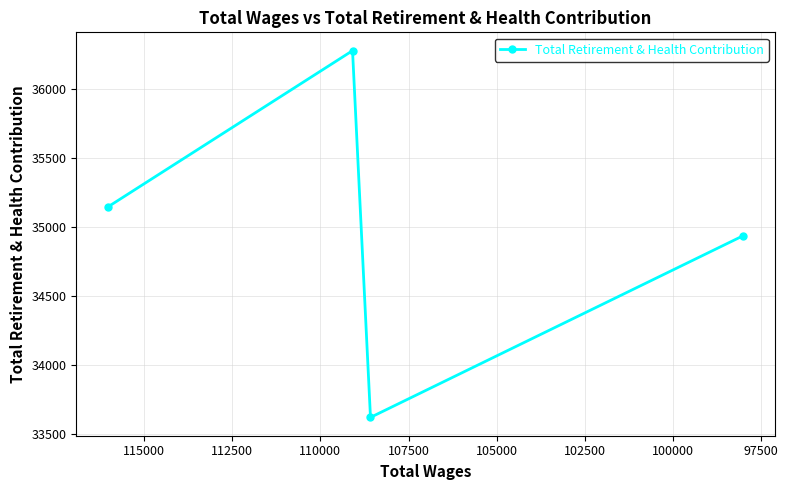

How many interior local peaks (higher than both neighbors) does the data have?

1